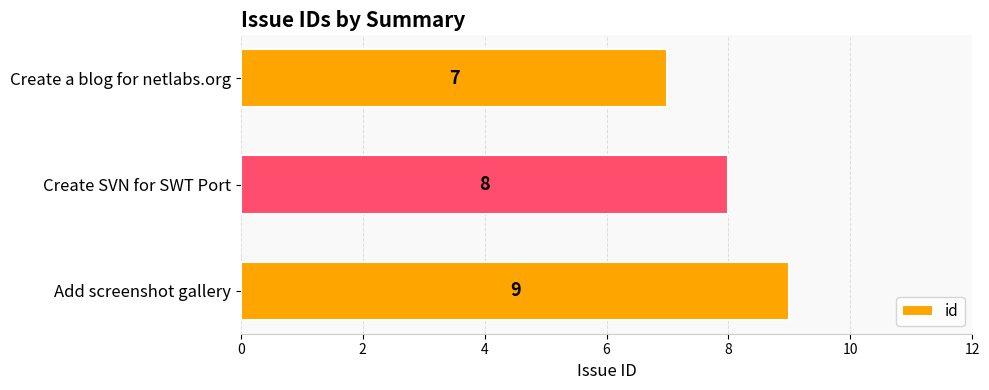

What is the difference between the maximum and minimum values?

2